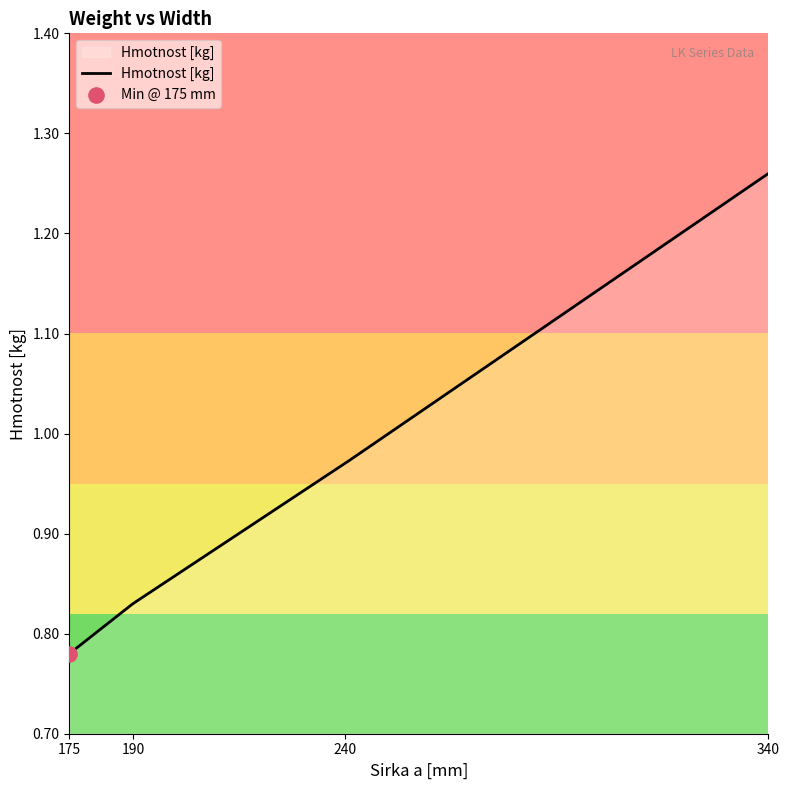

What is the difference between the maximum and minimum values?

0.5